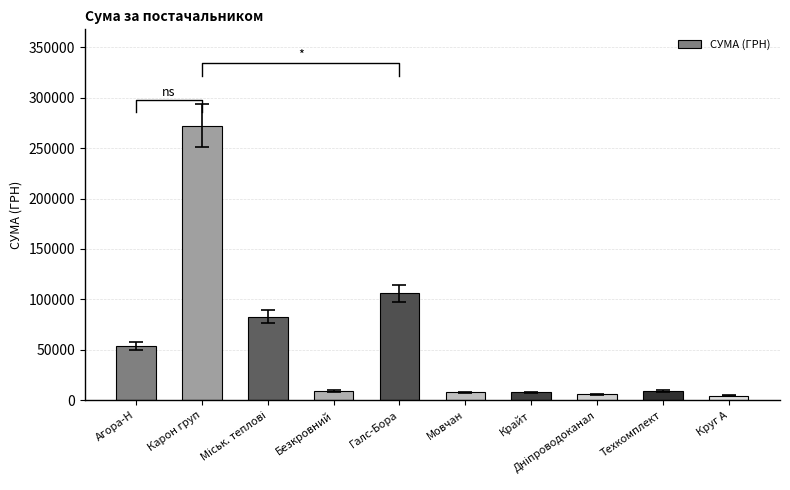

How many data points are less than 9270?

5